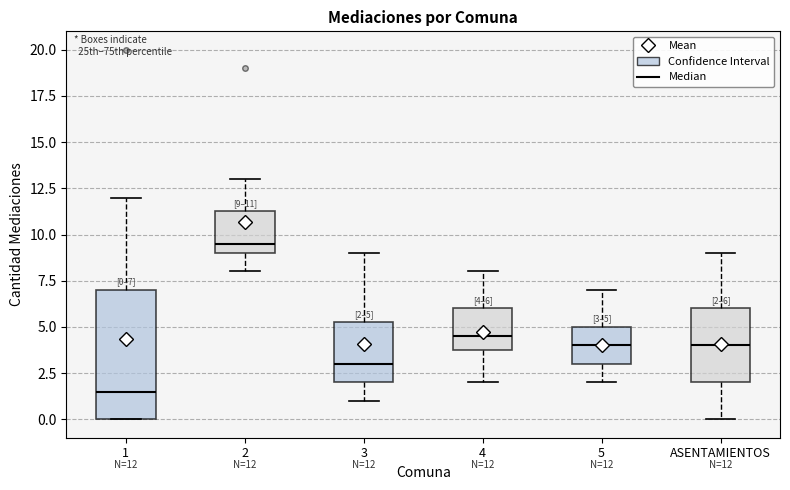

Comparing the boxes themselves (not the whiskers), which one is the tallest?

1